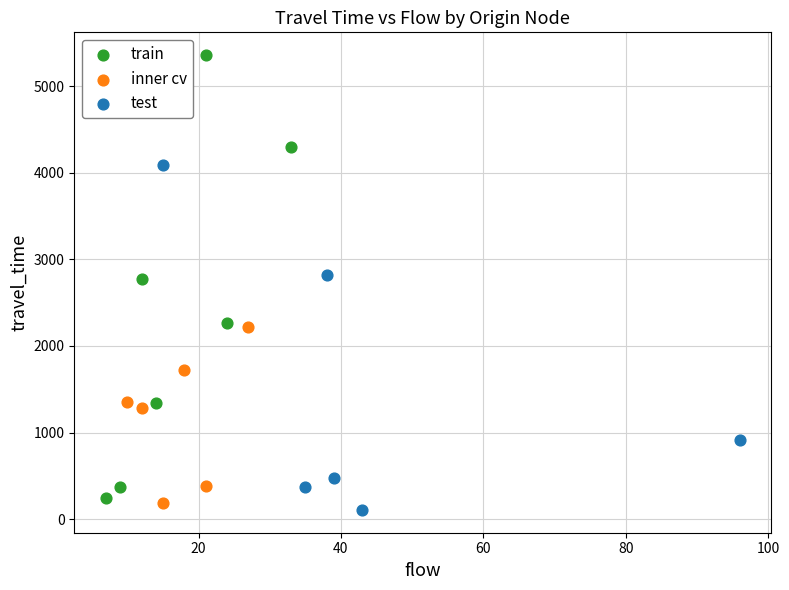

Which series has the widest spread of Y values?

train